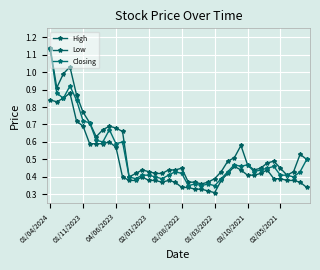

How many data points does each series have?

40